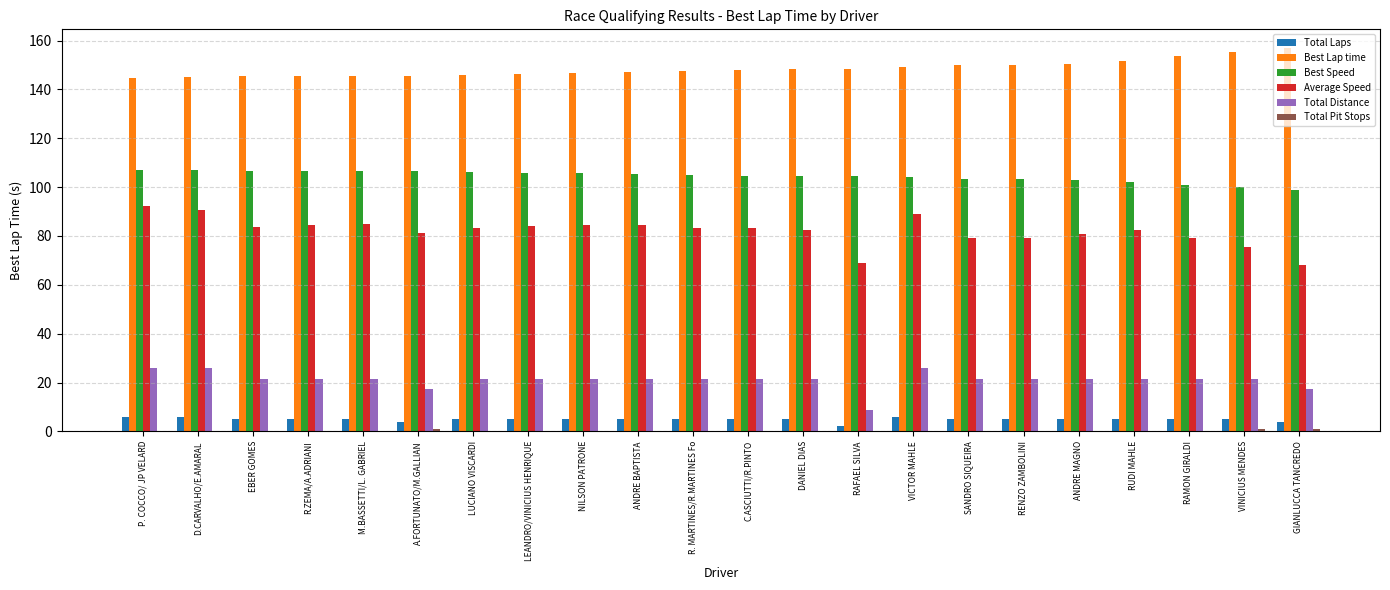

The value of Best Lap time at GIANLUCCA TANCREDO is 98.4. True or false?

False